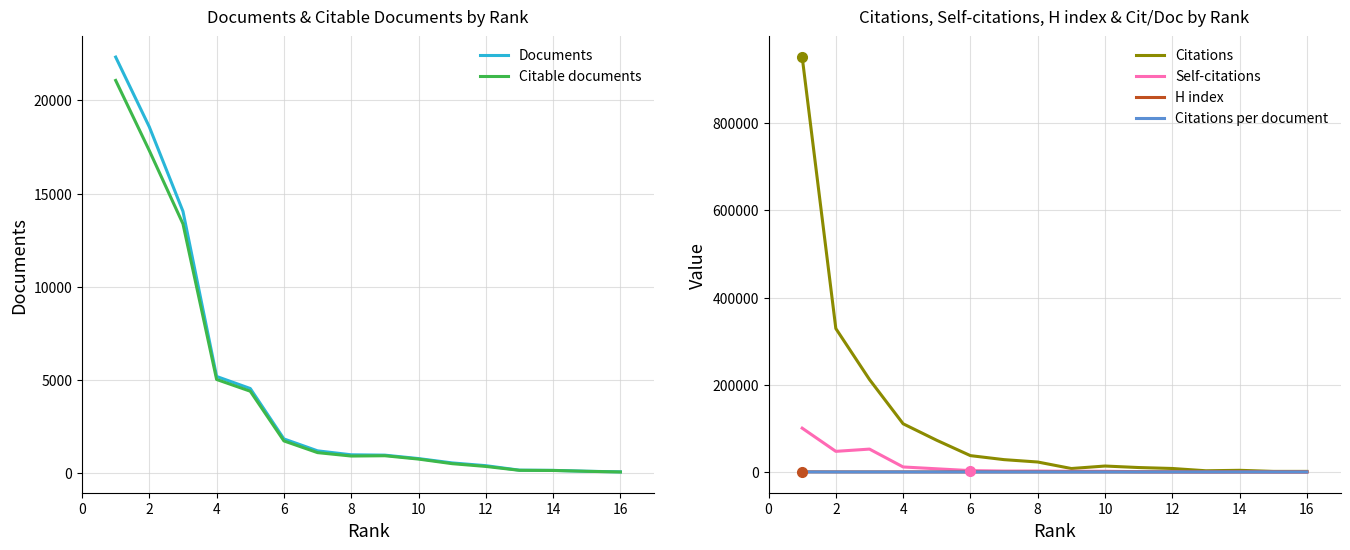

What is the highest value of the Documents series?

22324